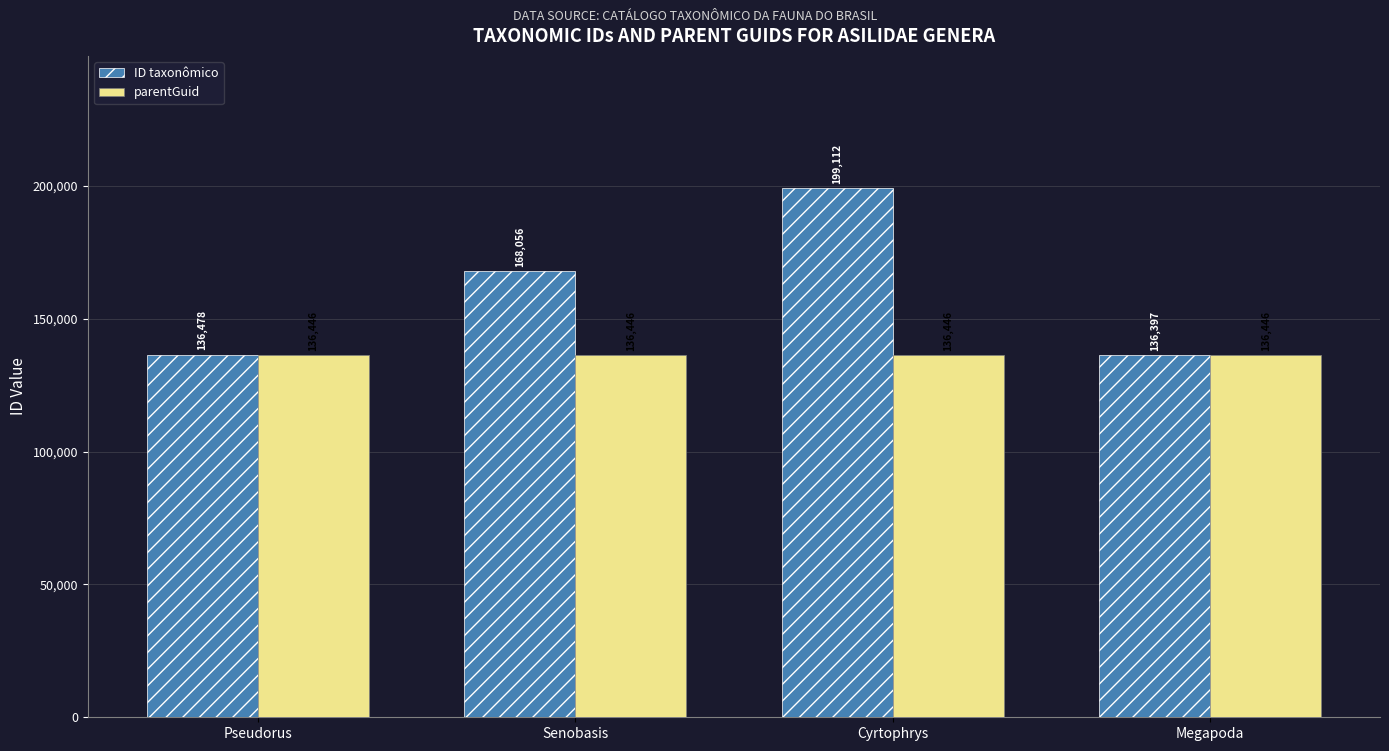

What are all the series names shown in the legend?

ID taxonômico, parentGuid